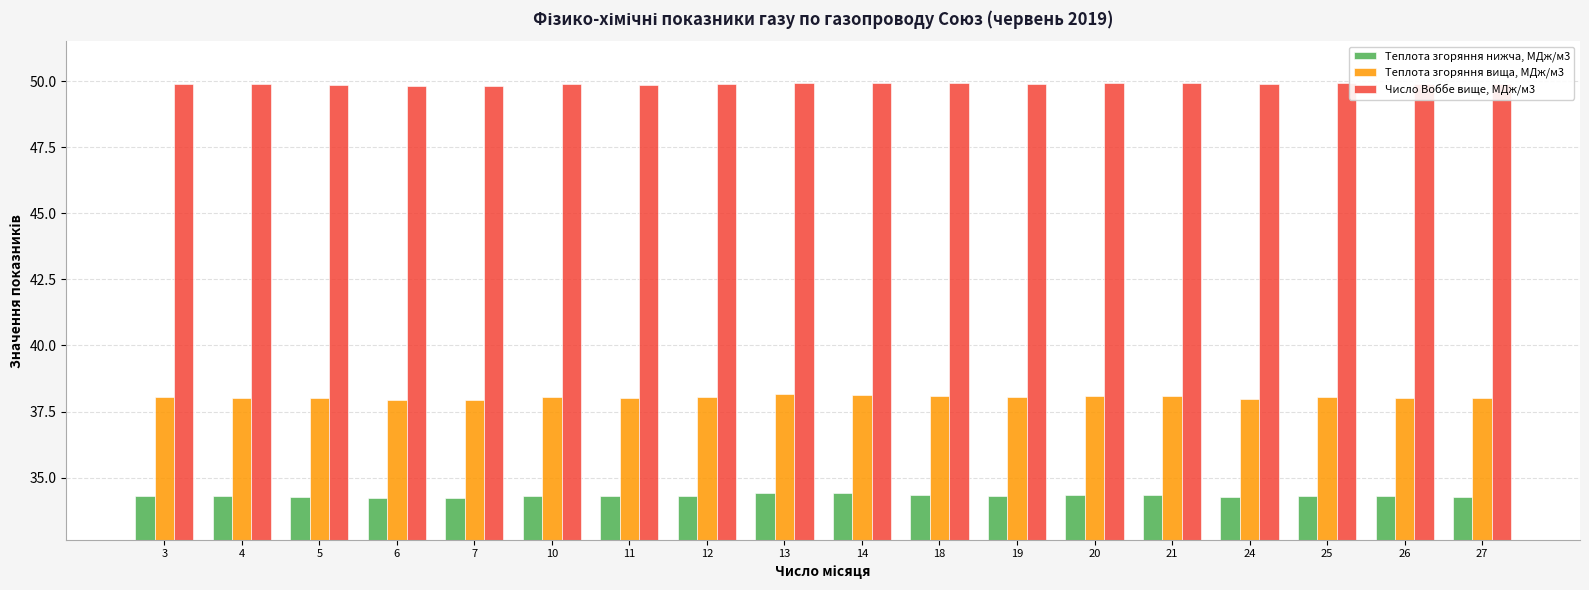

Count the number of categories in the chart.

18